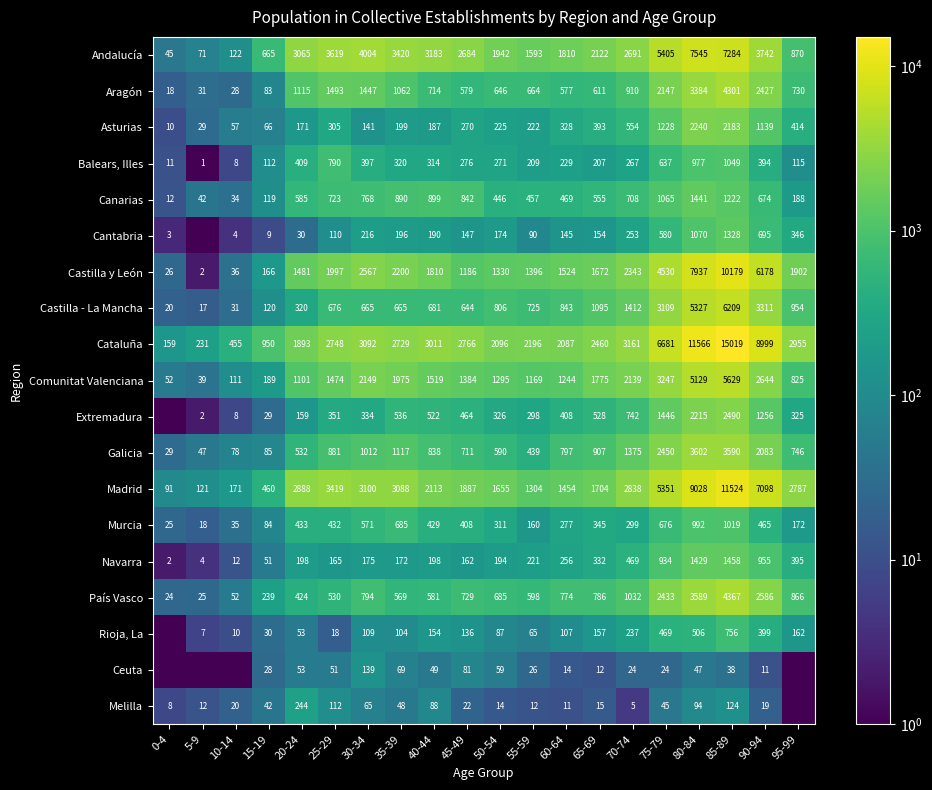

True or false: Asturias has a value of 414.0 at 95-99.

True